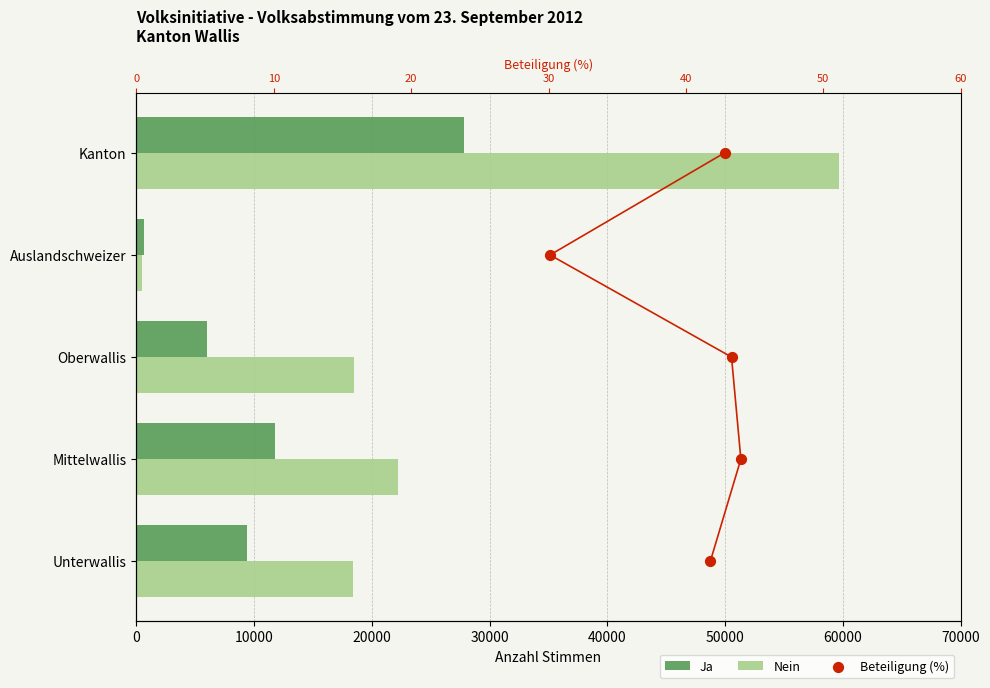

What are all the series names shown in the legend?

Ja, Nein, Beteiligung (%)